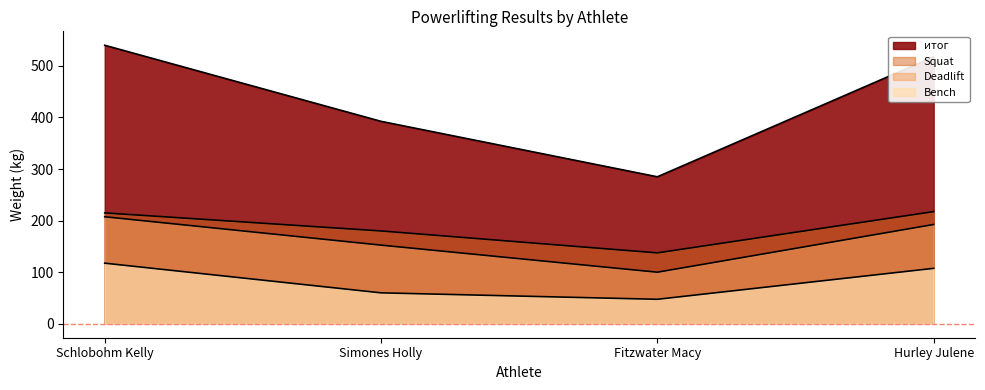

Reading left to right, transcribe all the data shown in this chart.

Squat: Schlobohm Kelly=215.0	Simones Holly=180.0	Fitzwater Macy=137.5	Hurley Julene=217.5
Bench: Schlobohm Kelly=117.5	Simones Holly=60.0	Fitzwater Macy=47.5	Hurley Julene=107.5
Deadlift: Schlobohm Kelly=207.5	Simones Holly=152.5	Fitzwater Macy=100.0	Hurley Julene=192.5
итог: Schlobohm Kelly=540.0	Simones Holly=392.5	Fitzwater Macy=285.0	Hurley Julene=517.5